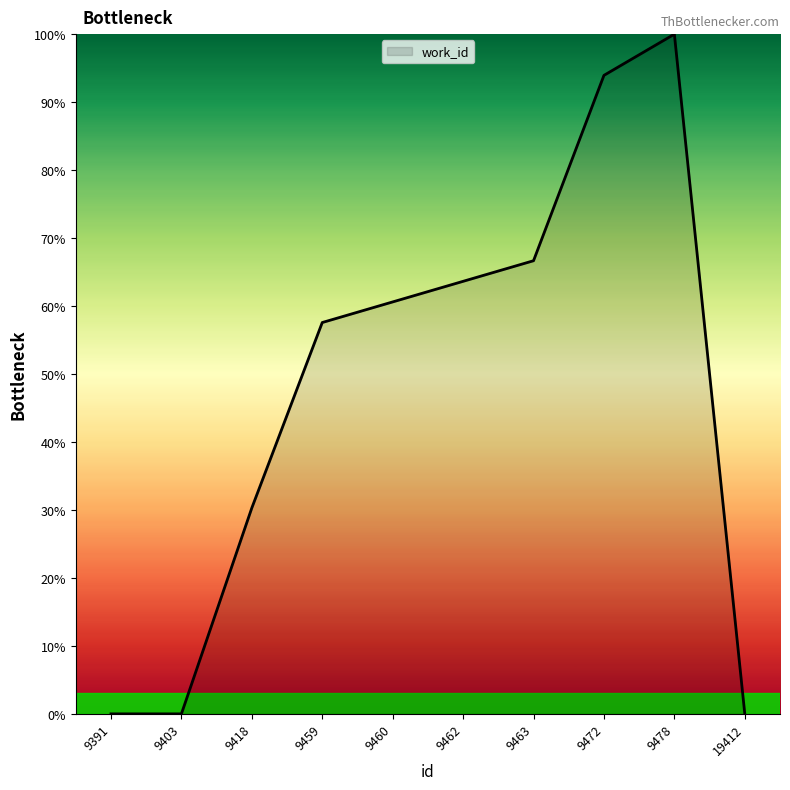

What is the difference between the values at 9418 and 9478?

69.7